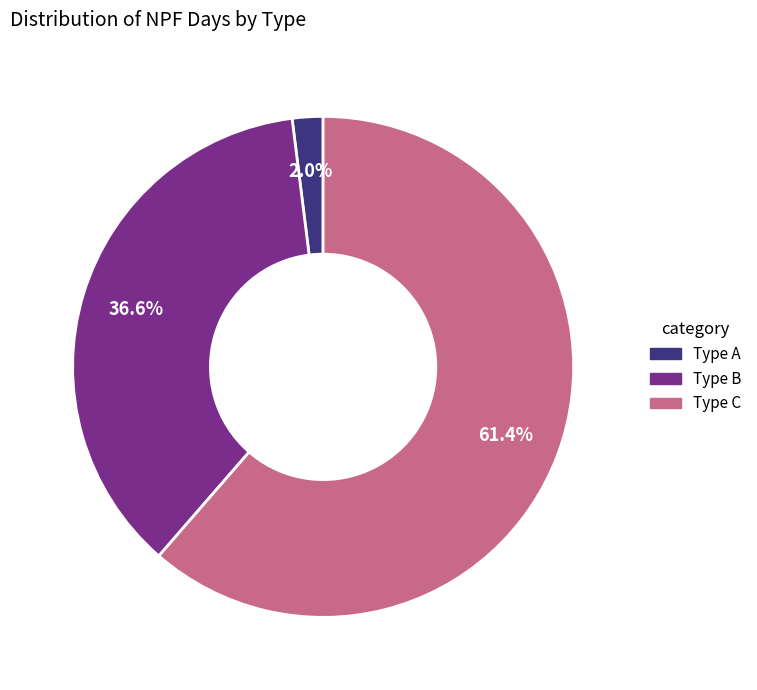

Count the number of slices in the pie.

3